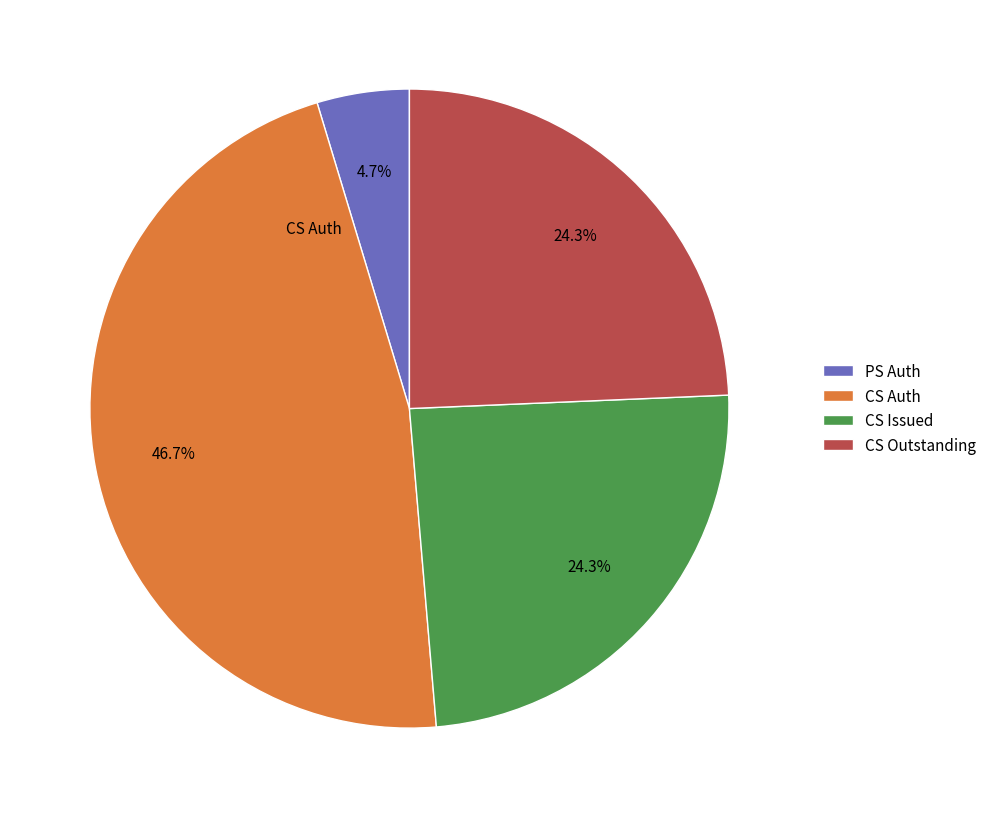

Is there a majority slice in this chart?

No